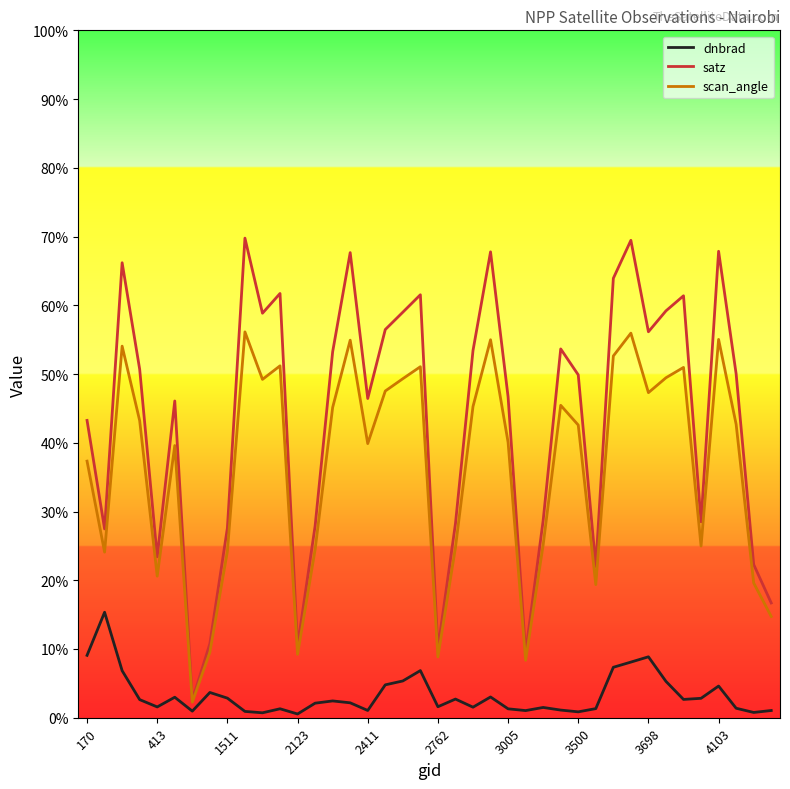

How many lines are shown in the chart?

3